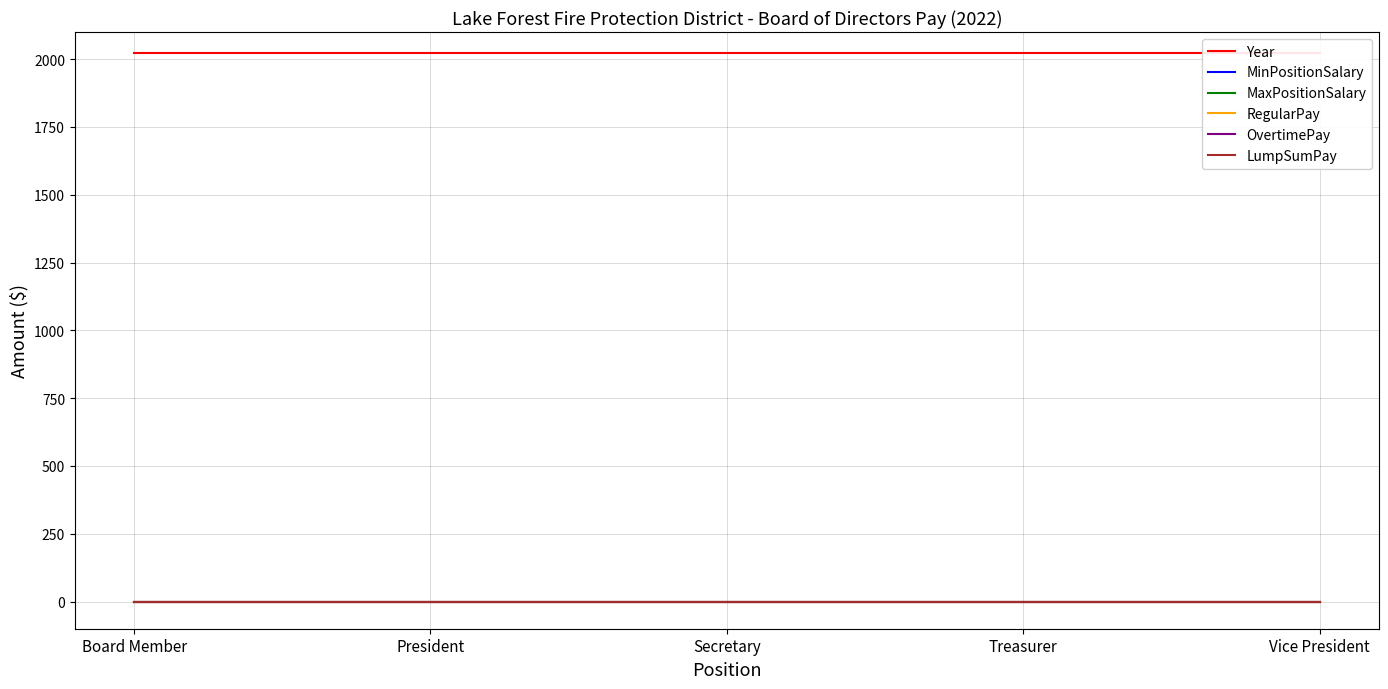

True or false: OvertimePay and RegularPay cross at least once.

False